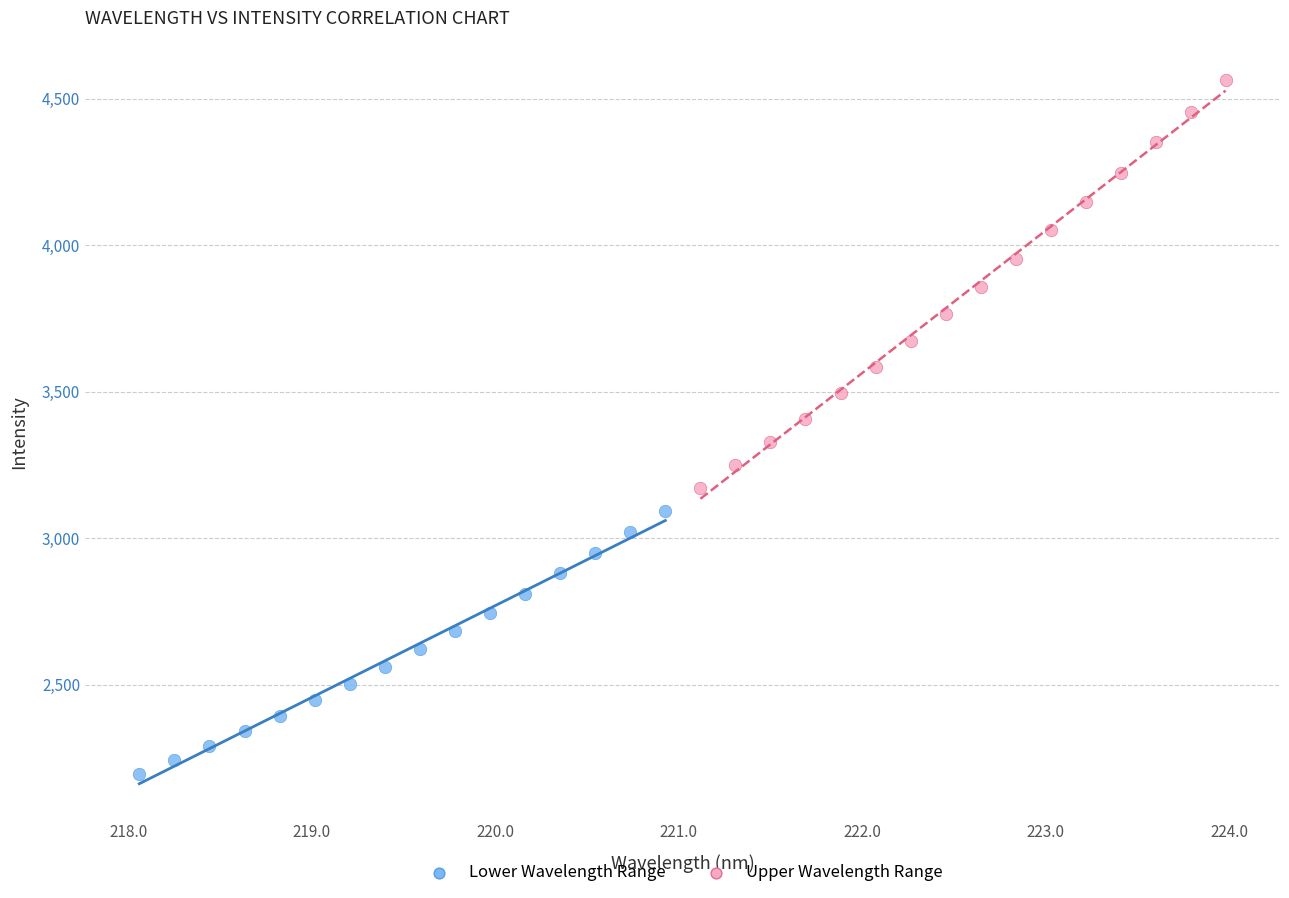

Which series contains the highest Y value?

Upper Wavelength Range